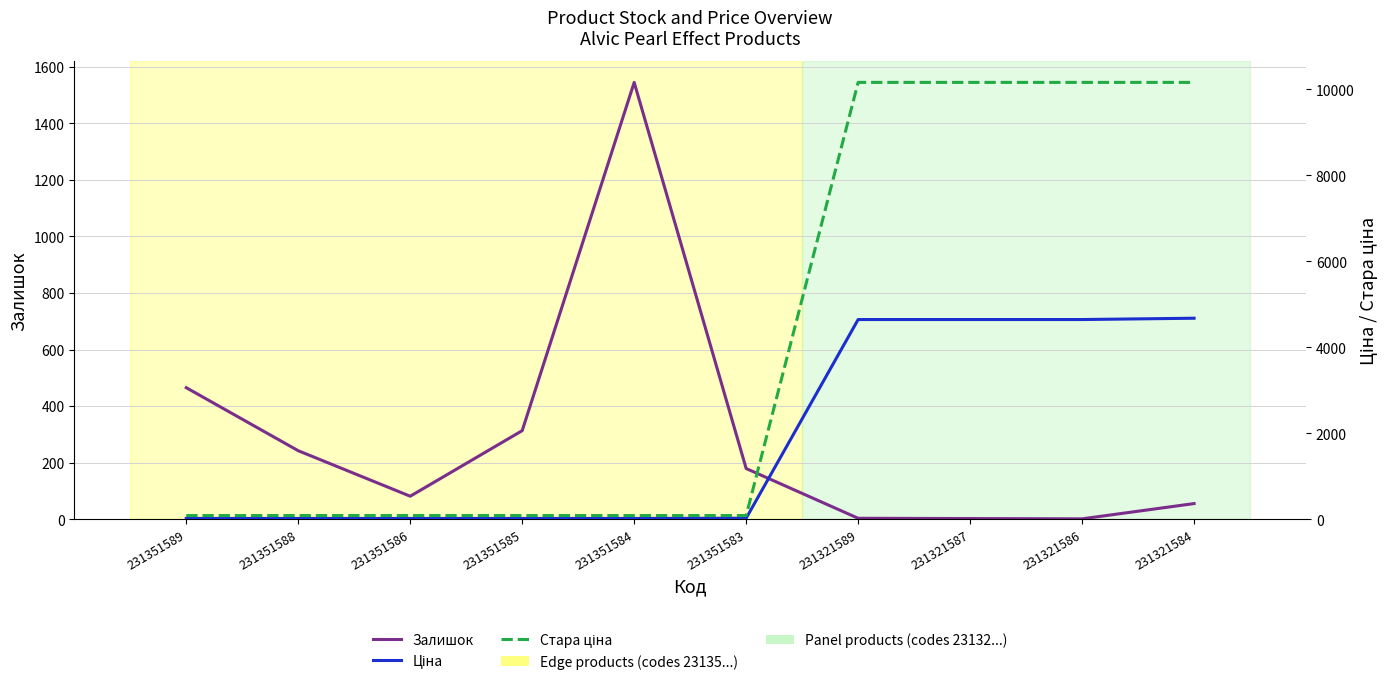

Reading left to right, transcribe all the data shown in this chart.

Залишок: 465.0	242.0	81.0	313.0	1545.0	179.0	3.0	2.0	1.0	55.0
Ціна: 15.8	15.8	15.8	15.8	15.8	20.8	4642.5	4642.5	4642.5	4672.9
Стара ціна: 83.0	83.0	83.0	83.0	83.0	83.0	10158.6	10158.6	10158.6	10158.6